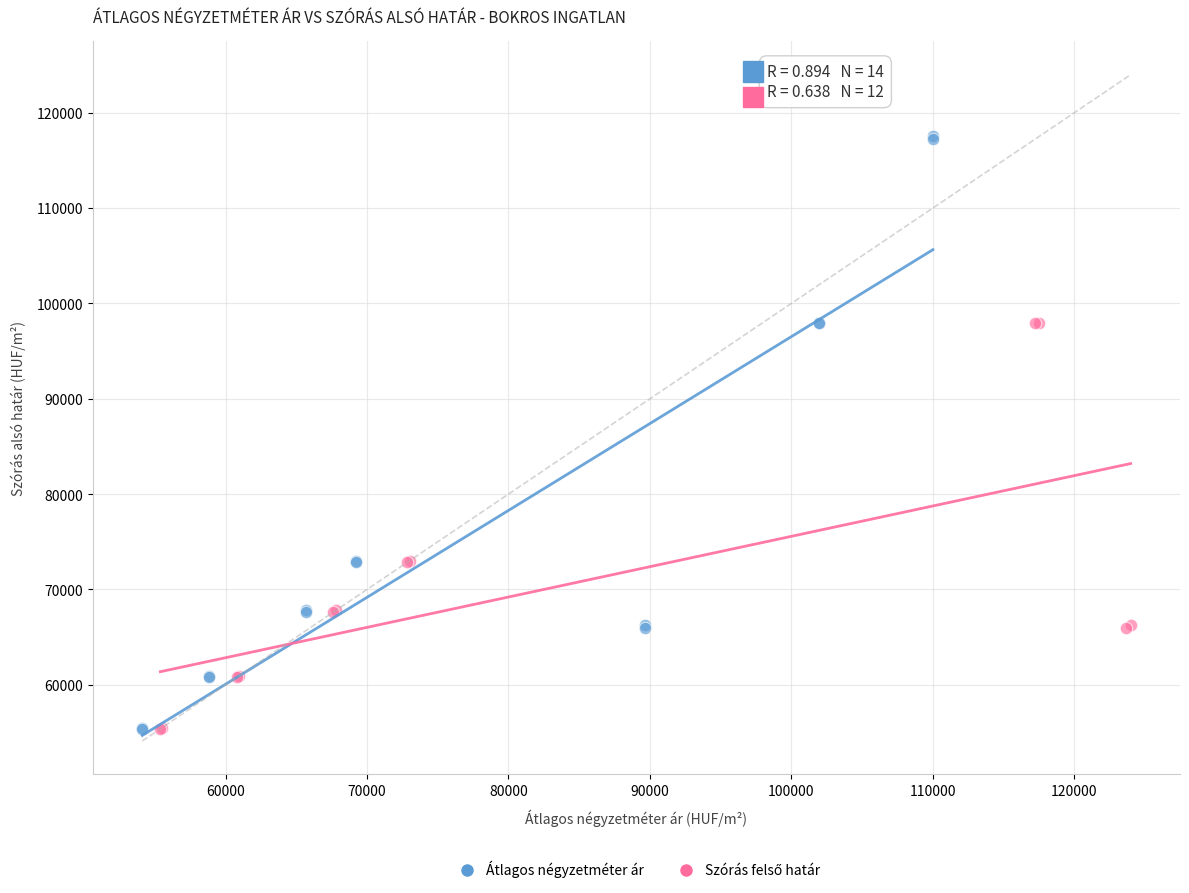

Which series has the widest spread of Y values?

Átlagos négyzetméter ár